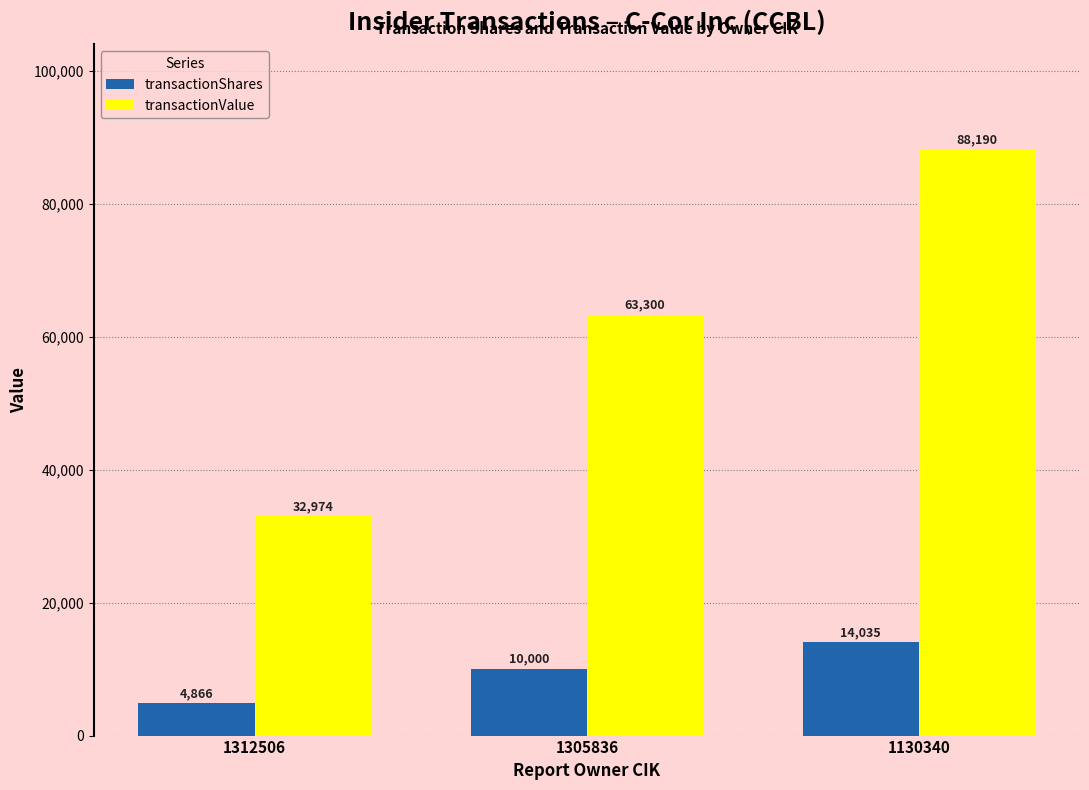

What is the average value of the transactionValue series?

61488